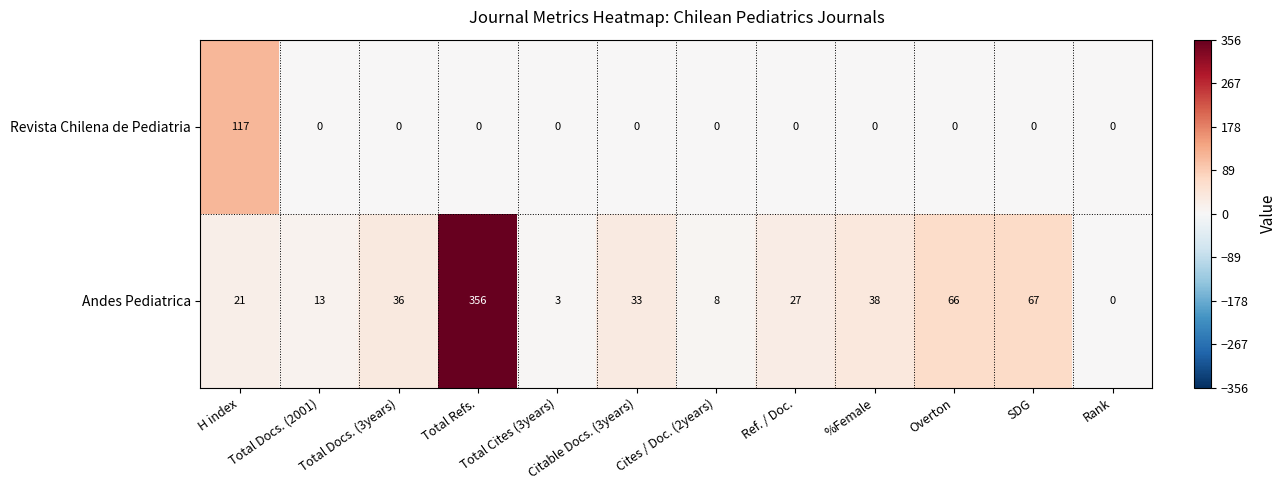

What is the difference between the maximum and minimum values in the Andes Pediatrica series?

356